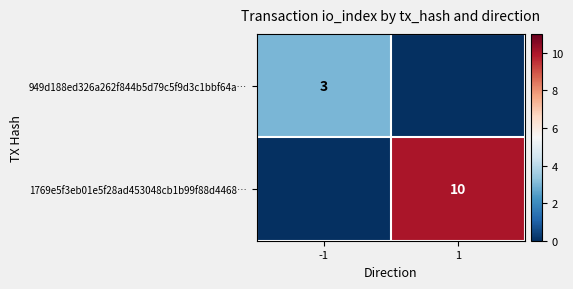

How many distinct data groups are displayed?

2